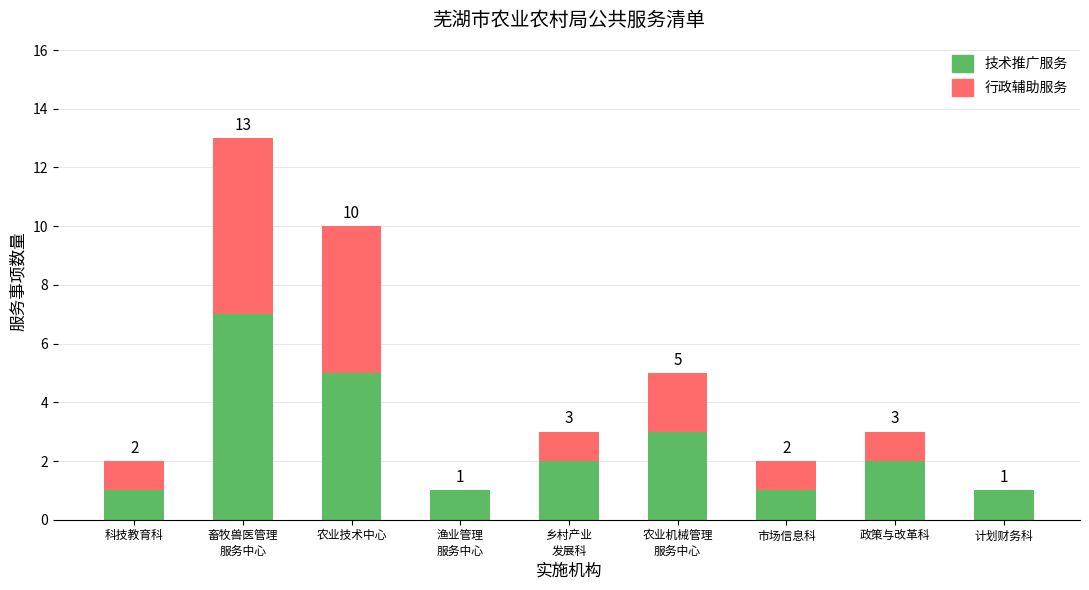

What is the sum of all 技术推广服务 values?

23